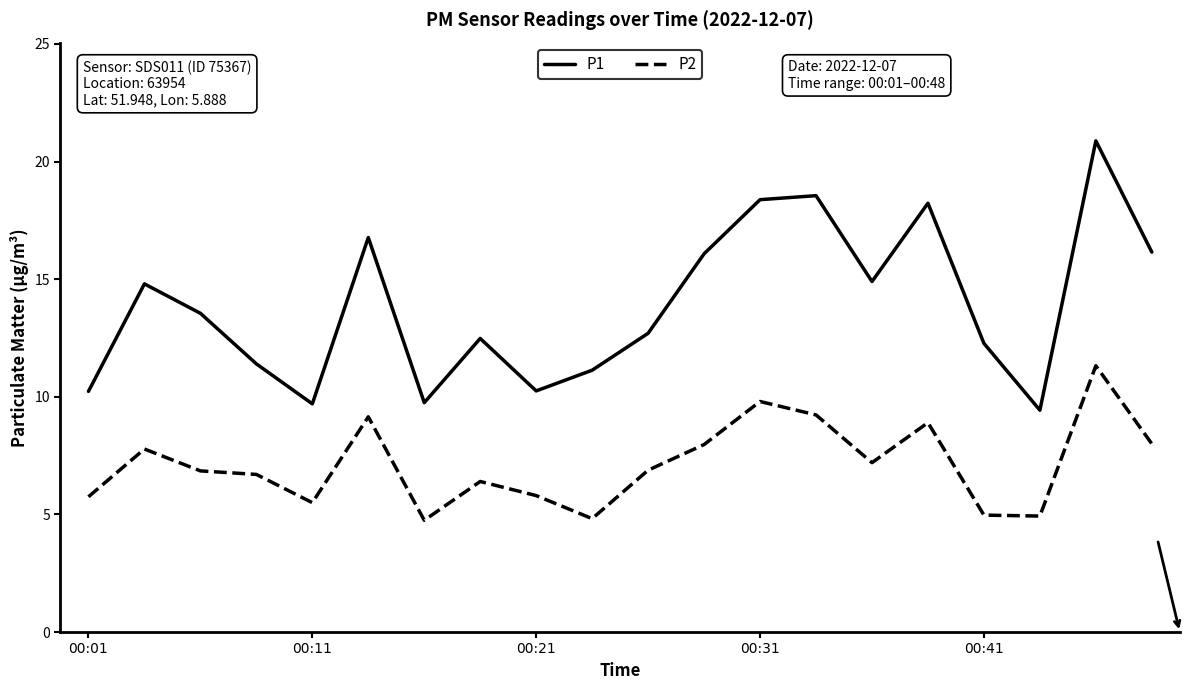

Which series has the largest total across all categories?

P1